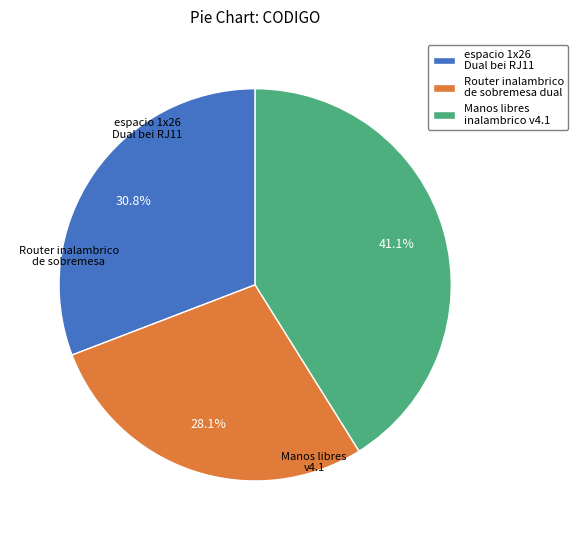

Is there a majority slice in this chart?

No